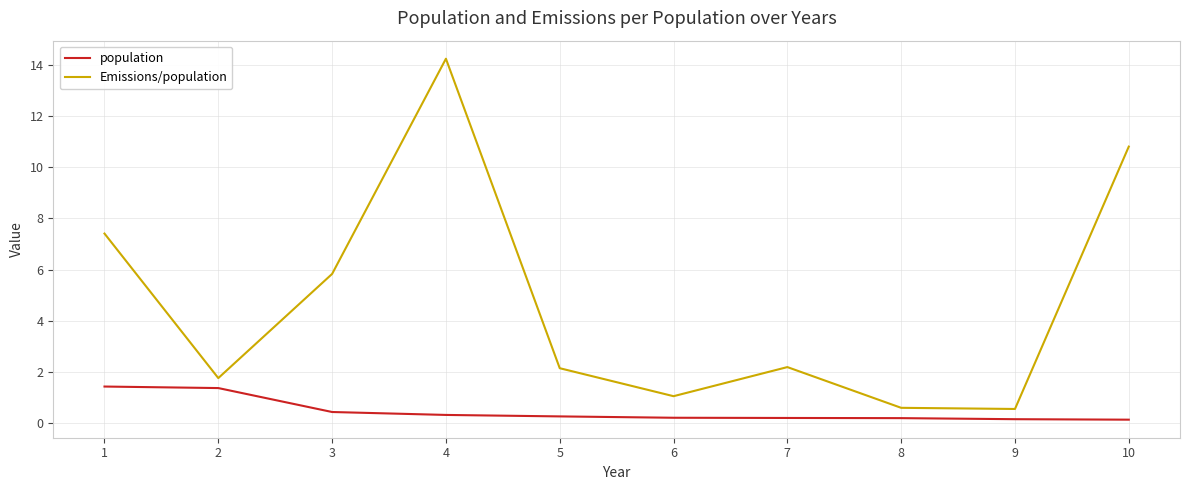

How many lines are shown in the chart?

2